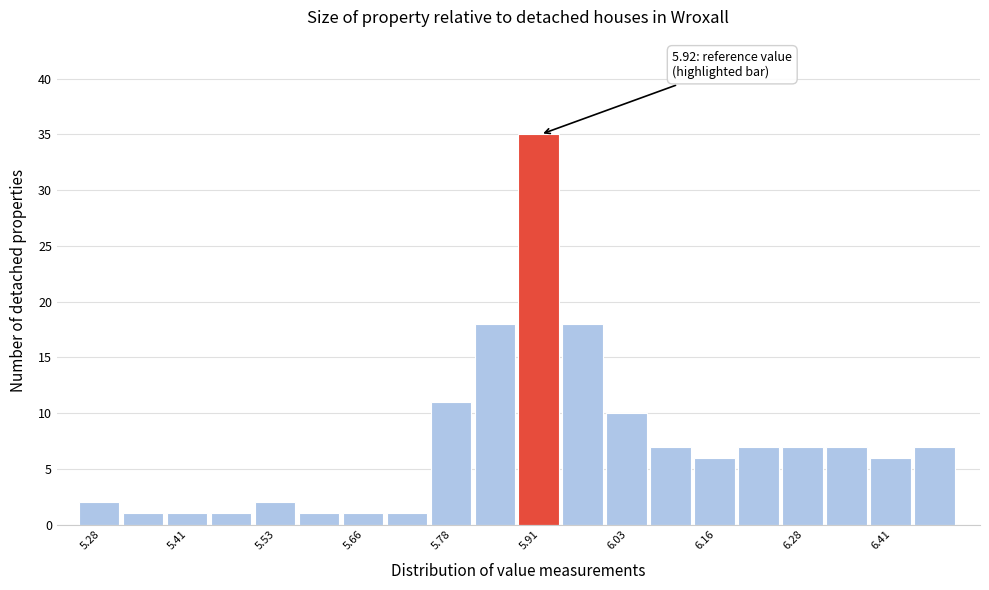

Read against the x-axis, roughly where is the centre of the tallest bar?

5.90